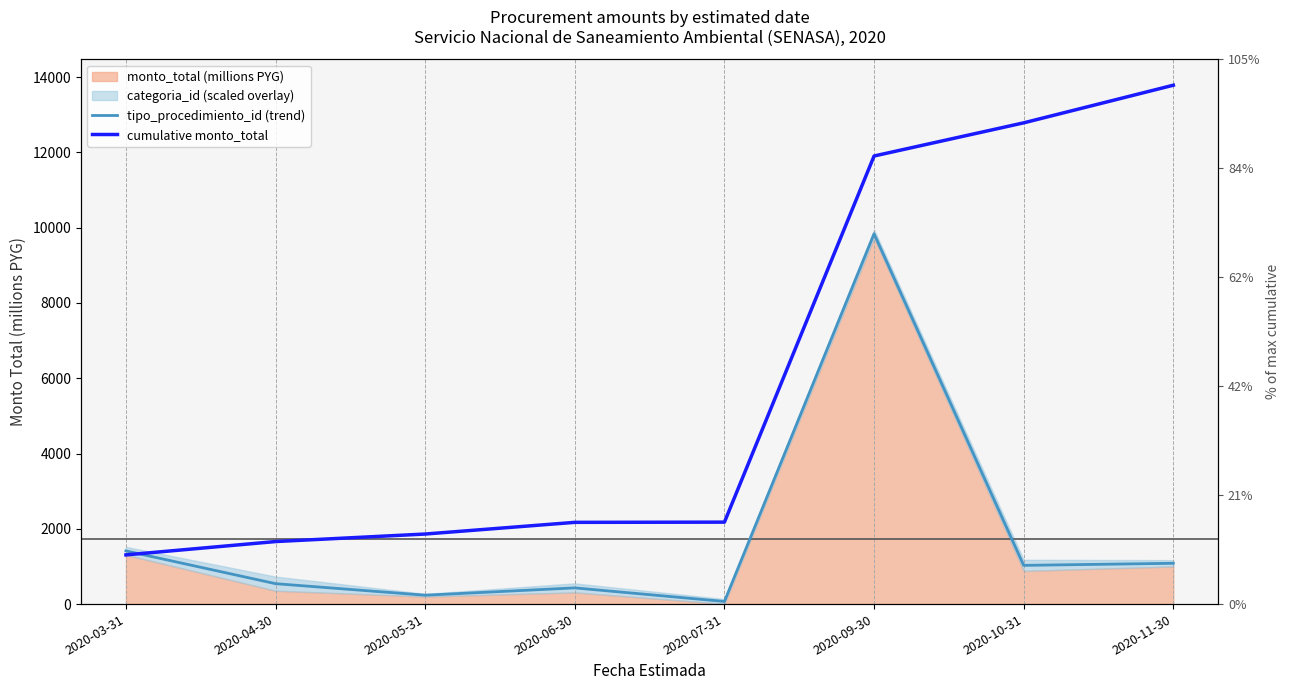

What is the label of the 5th point from the left?

2020-07-31